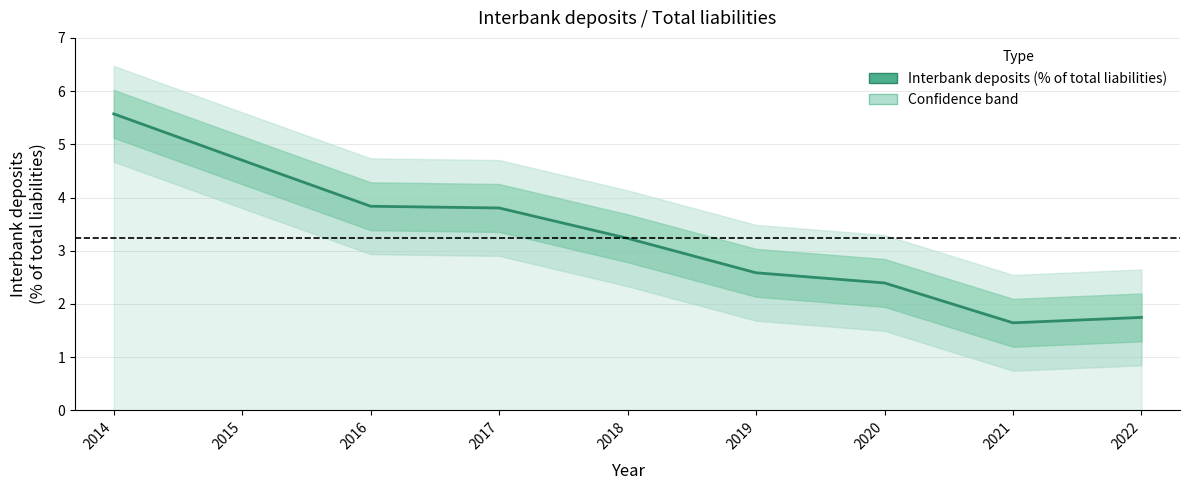

What is the sum of all values?

29.5